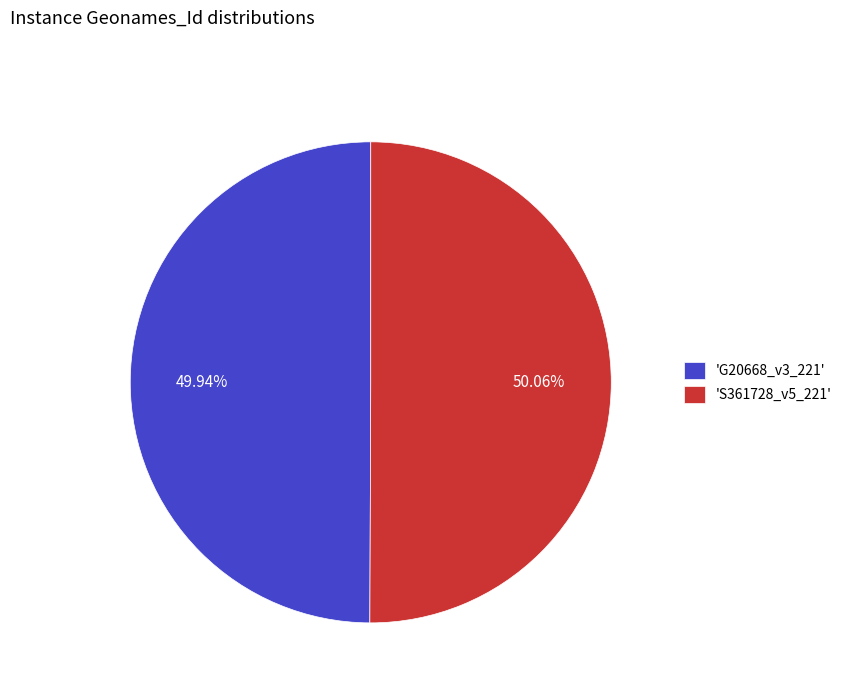

Do 'G20668_v3_221' and 'S361728_v5_221' together represent more than half of the pie?

Yes